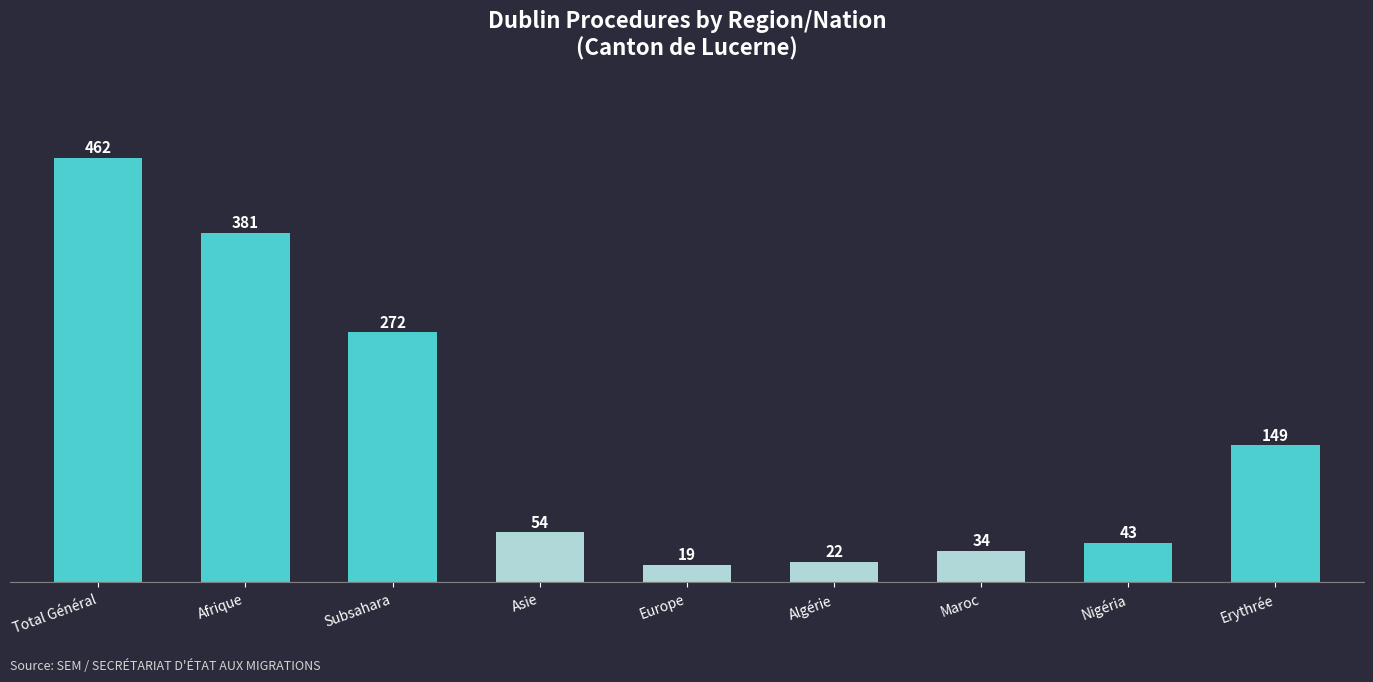

What is the greatest value displayed?

462